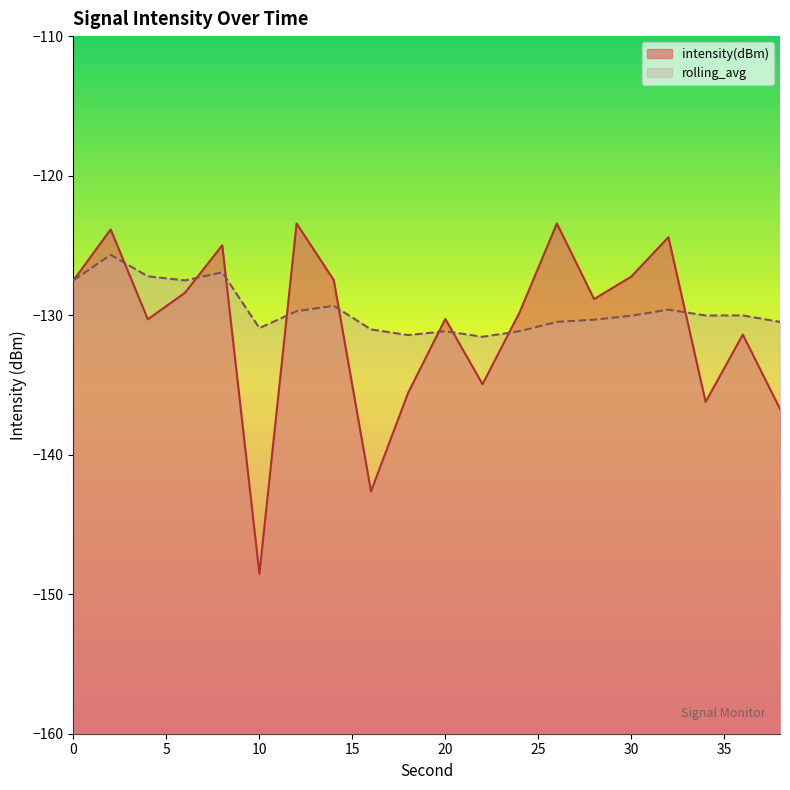

At how many categories does at least one series exceed -129?

11